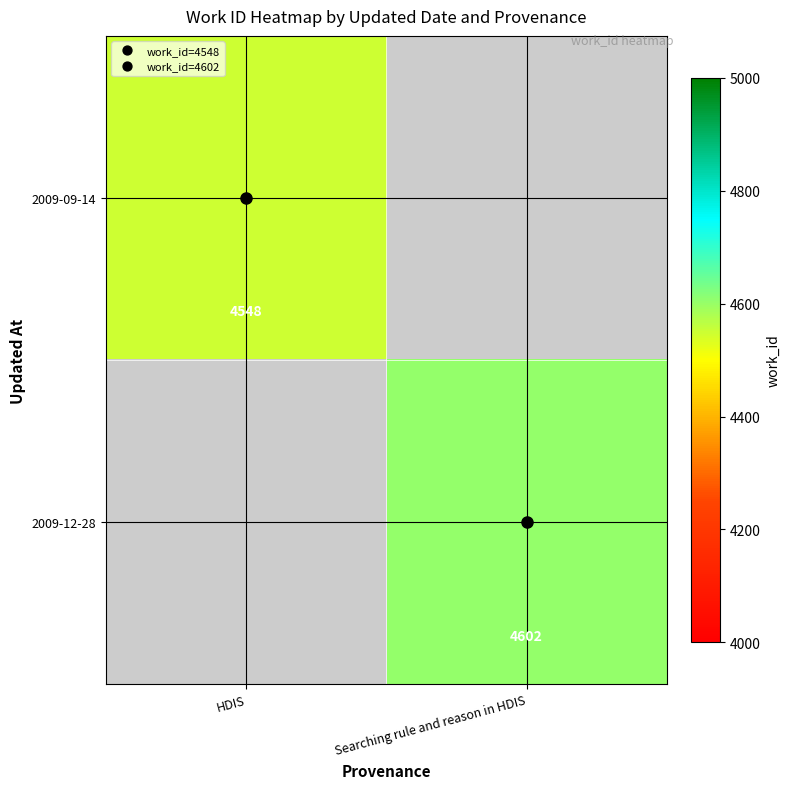

The 2009-12-28 series shows 2914.4 at Searching rule and reason in HDIS. True or false?

False